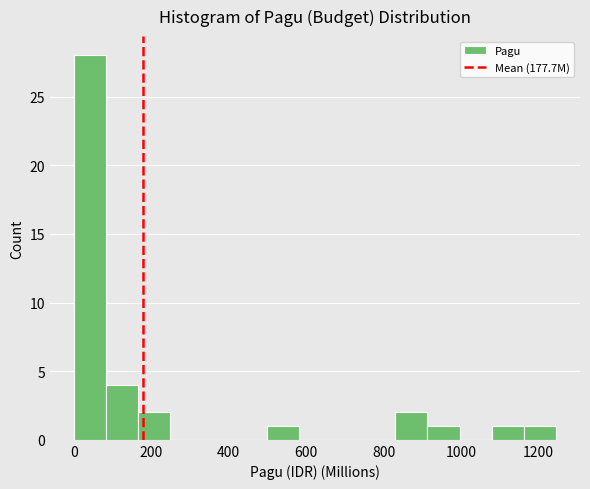

How tall is the bar that spans 160 to 240 on the x-axis? Neither the bar edges nor the heights are printed on the chart, so give them approximately, as read against the axes.

2